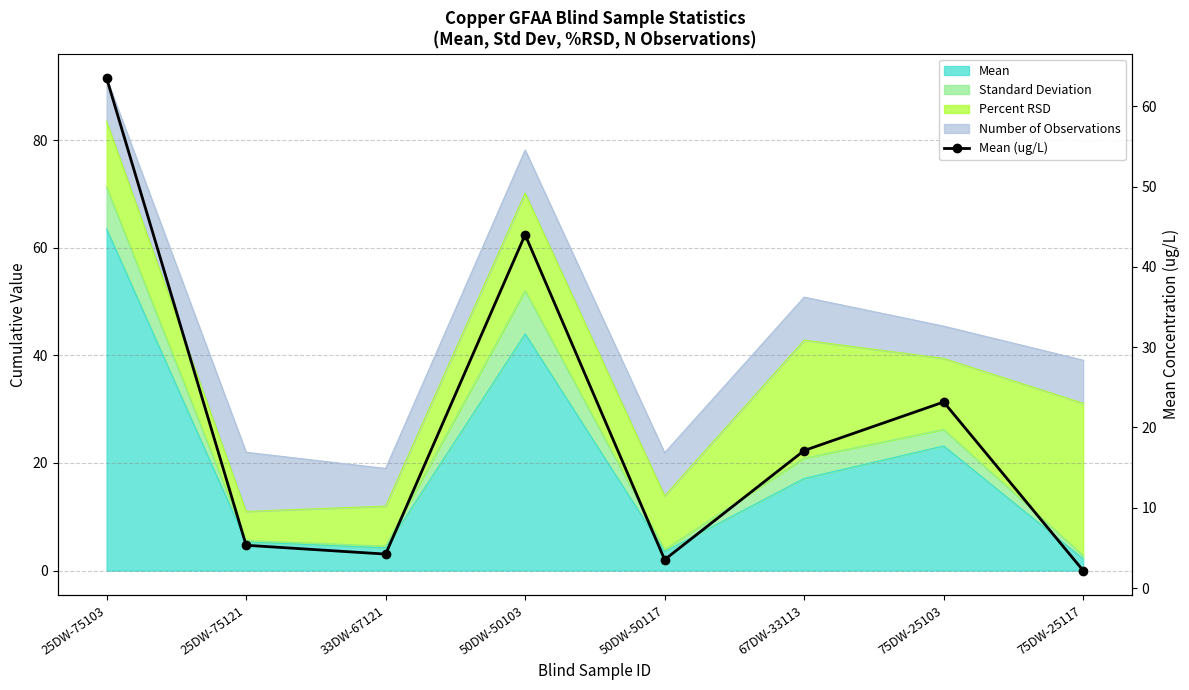

Where is the first local minimum?

33DW-67121